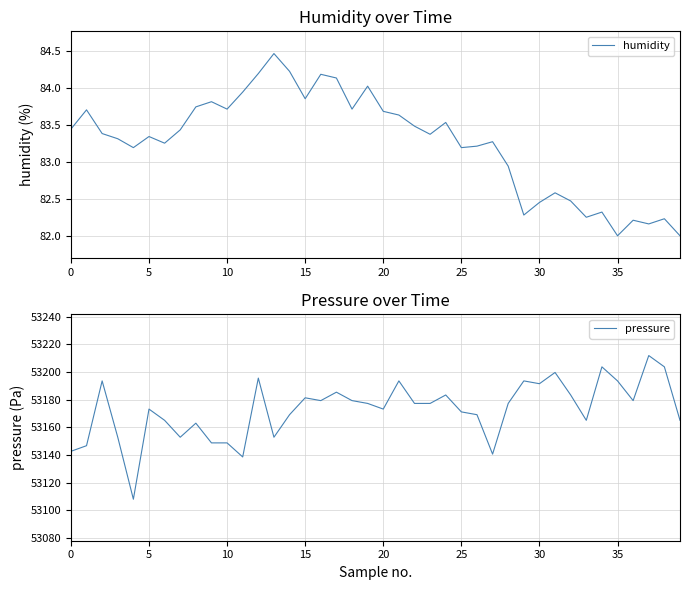

Rank the series by their maximum value, from lowest to highest.

humidity, pressure